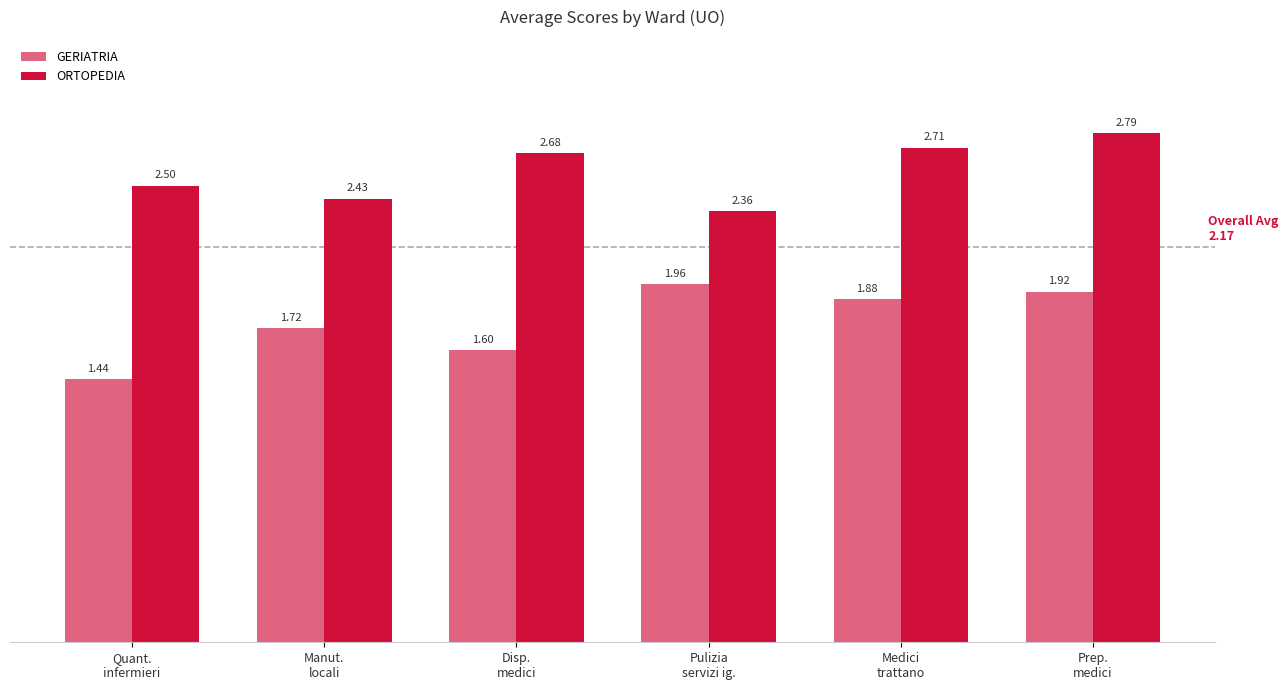

What is the label of the 4th bar from the right?

Disp.
medici